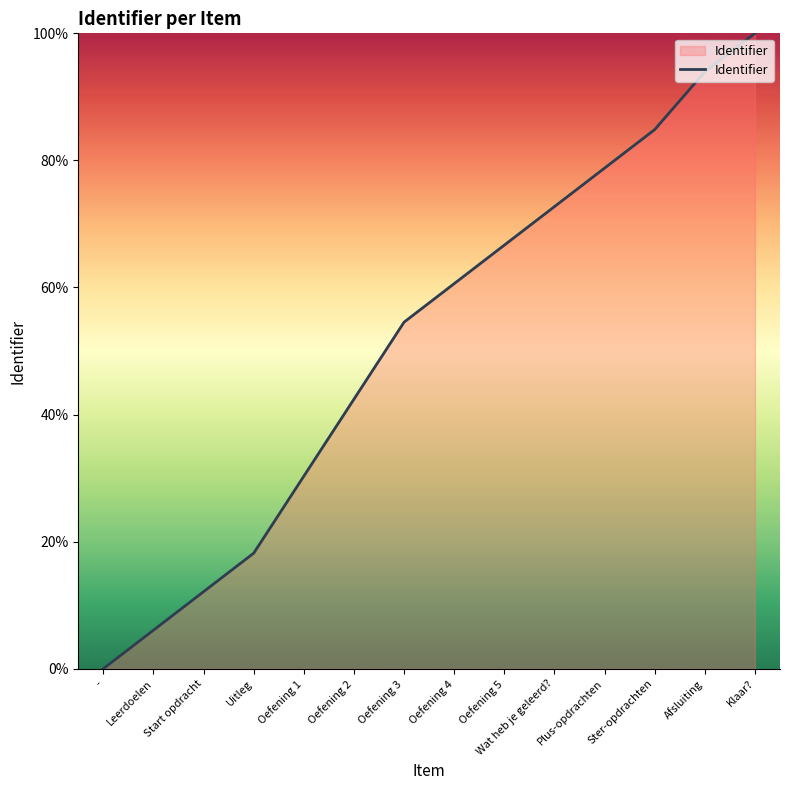

Between Oefening 1 and Start opdracht, which is larger?

Oefening 1